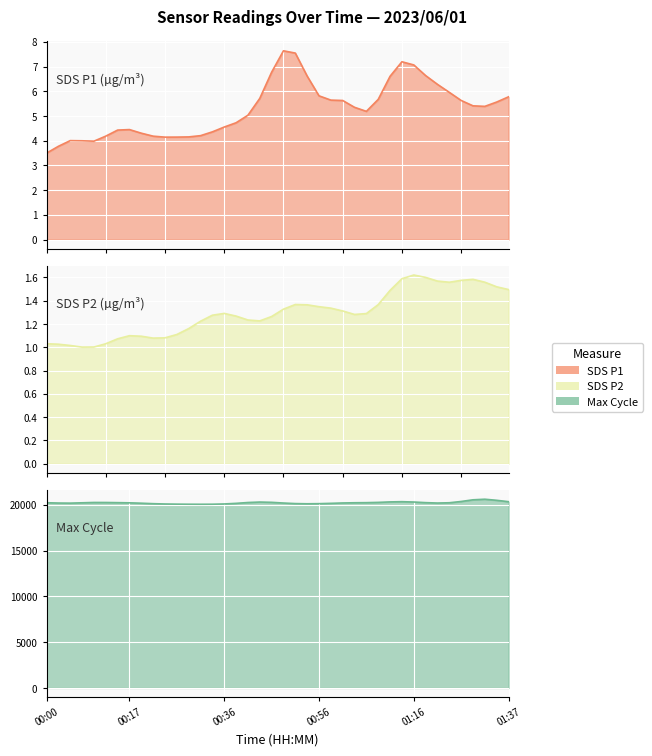

Which series has the largest total across all categories?

Max_cycle